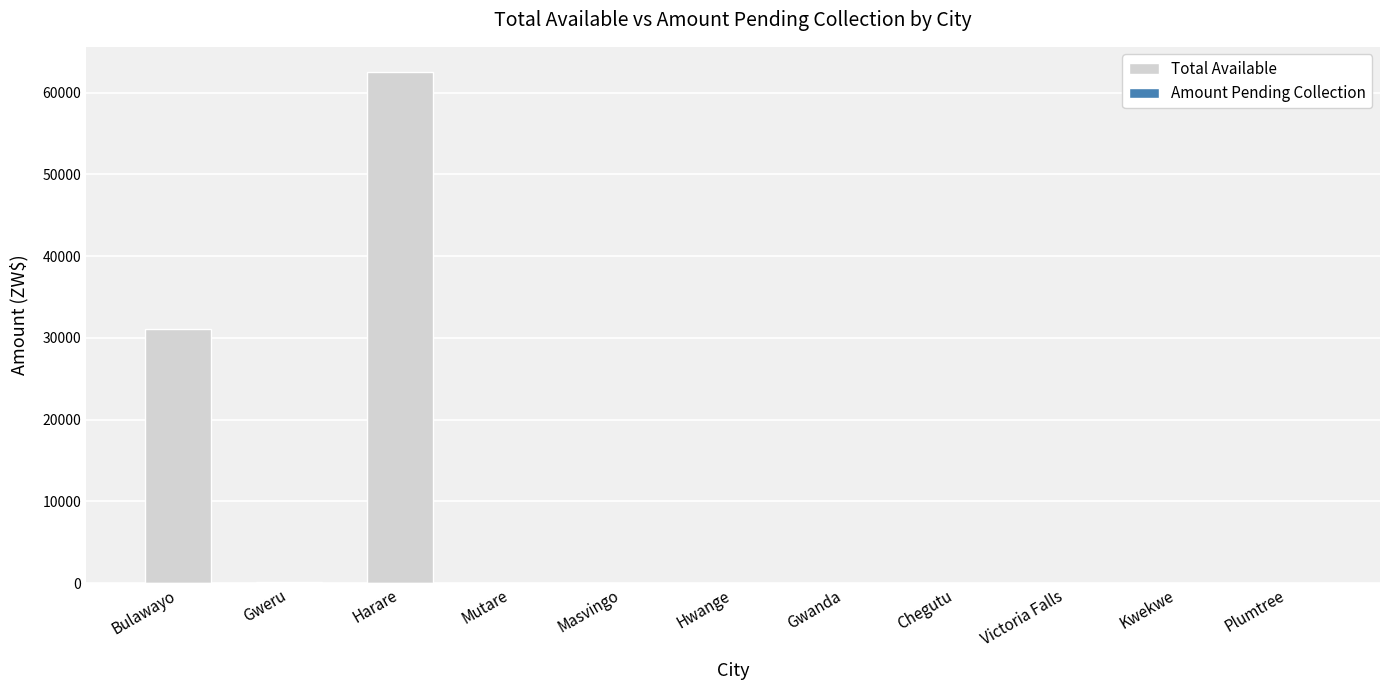

Are the bars horizontal?

No